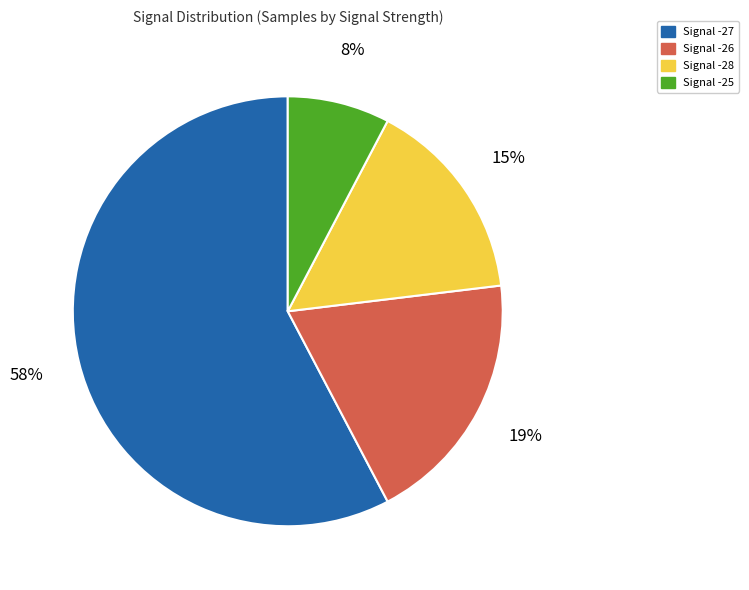

The Signal -25 slice represents 8% of the pie. True or false?

True